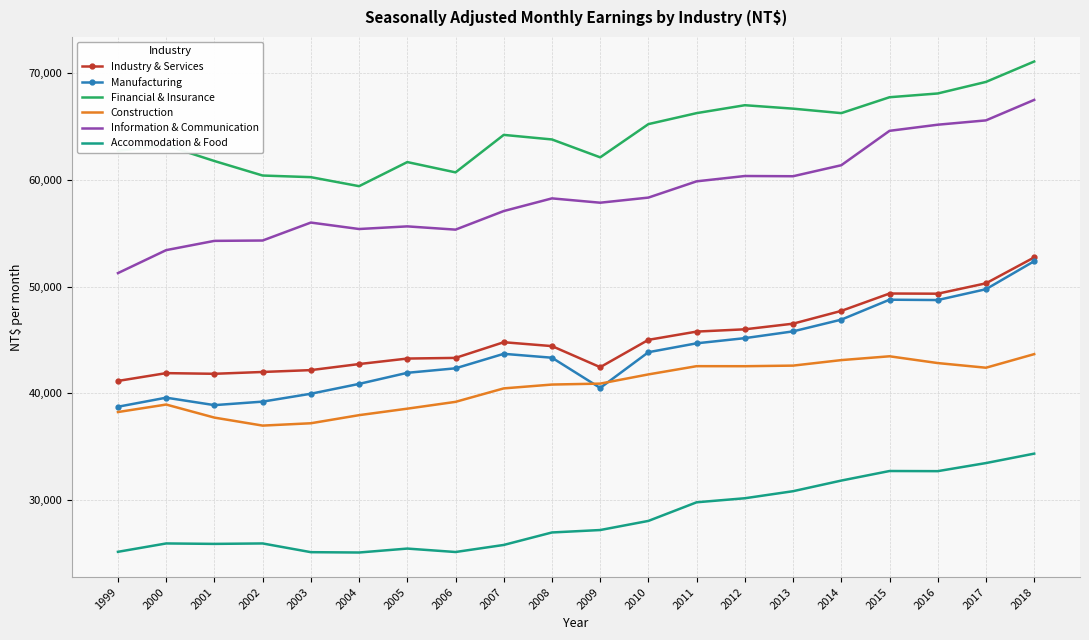

What is the minimum value shown in the chart?

25062